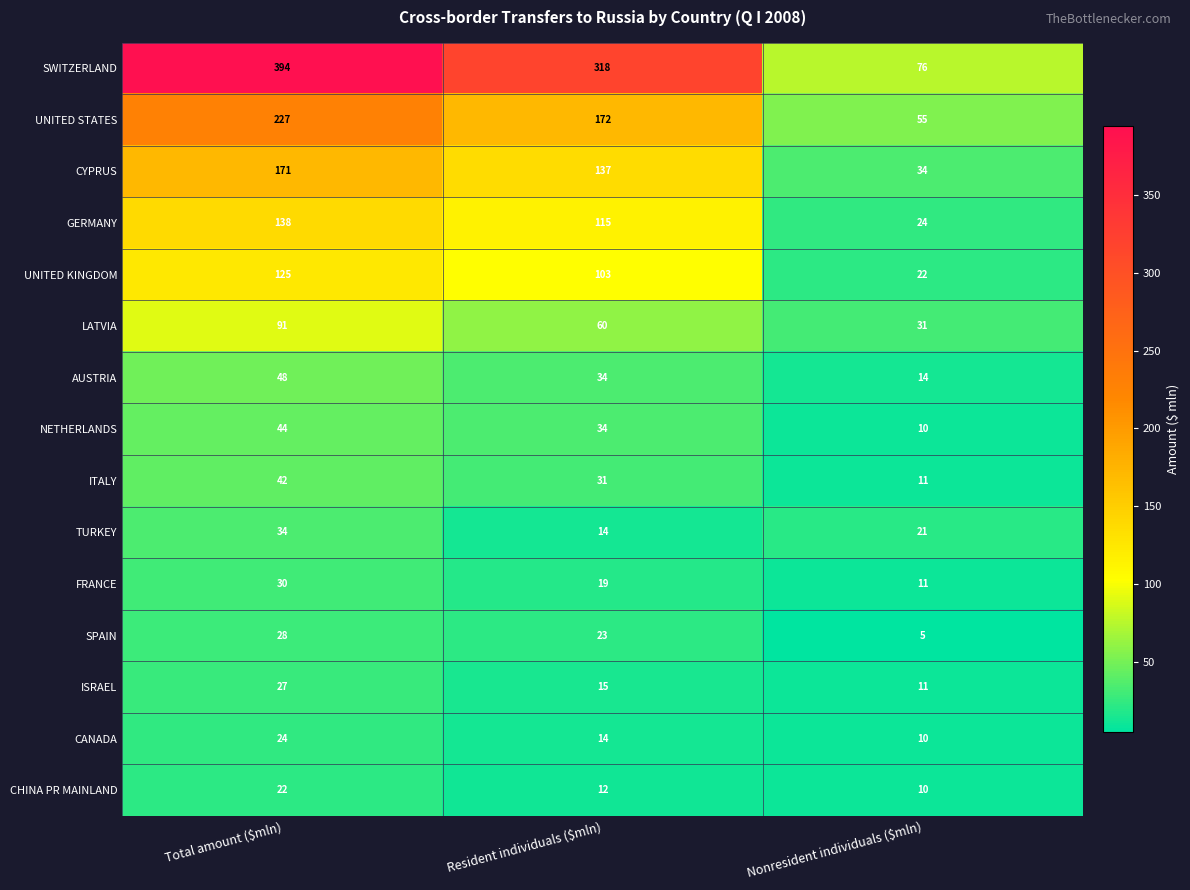

Rank the series by their maximum value, from lowest to highest.

CHINA PR MAINLAND, CANADA, ISRAEL, SPAIN, FRANCE, TURKEY, ITALY, NETHERLANDS, AUSTRIA, LATVIA, UNITED KINGDOM, GERMANY, CYPRUS, UNITED STATES, SWITZERLAND